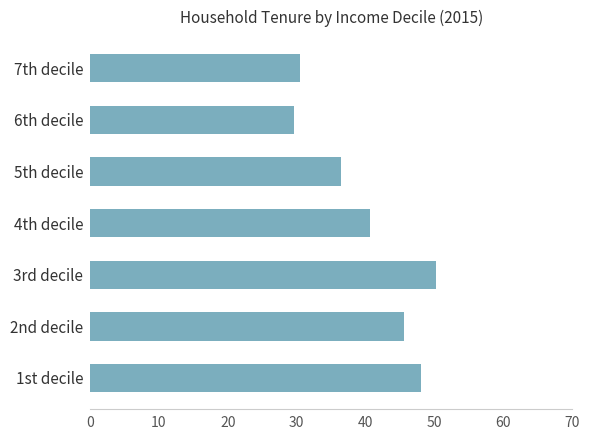

Approximately how many times larger is the value at 5th decile compared to 2nd decile?

0.8